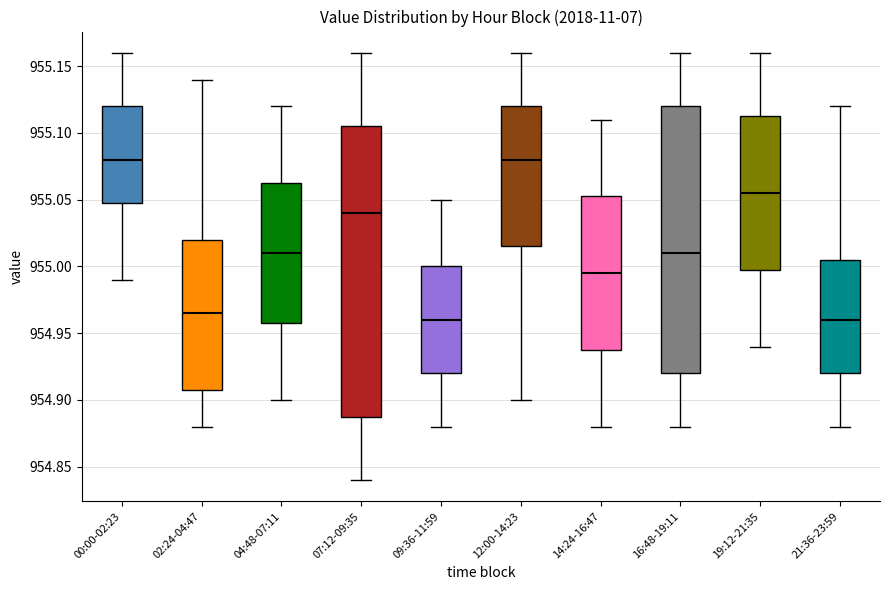

Reading left to right, transcribe this box plot: for each box, give where its median line is, the range the box spans, and where its two whiskers end, as read against the y-axis. The values are not printed on the chart, so give them approximately, as read against the axis.

00:00-02:23: median 955.080, box 955.050 to 955.120, whiskers 954.990 to 955.160
02:24-04:47: median 954.965, box 954.910 to 955.020, whiskers 954.880 to 955.140
04:48-07:11: median 955.010, box 954.960 to 955.065, whiskers 954.900 to 955.120
07:12-09:35: median 955.040, box 954.890 to 955.105, whiskers 954.840 to 955.160
09:36-11:59: median 954.960, box 954.920 to 955.000, whiskers 954.880 to 955.050
12:00-14:23: median 955.080, box 955.015 to 955.120, whiskers 954.900 to 955.160
14:24-16:47: median 954.995, box 954.940 to 955.055, whiskers 954.880 to 955.110
16:48-19:11: median 955.010, box 954.920 to 955.120, whiskers 954.880 to 955.160
19:12-21:35: median 955.055, box 955.000 to 955.115, whiskers 954.940 to 955.160
21:36-23:59: median 954.960, box 954.920 to 955.005, whiskers 954.880 to 955.120